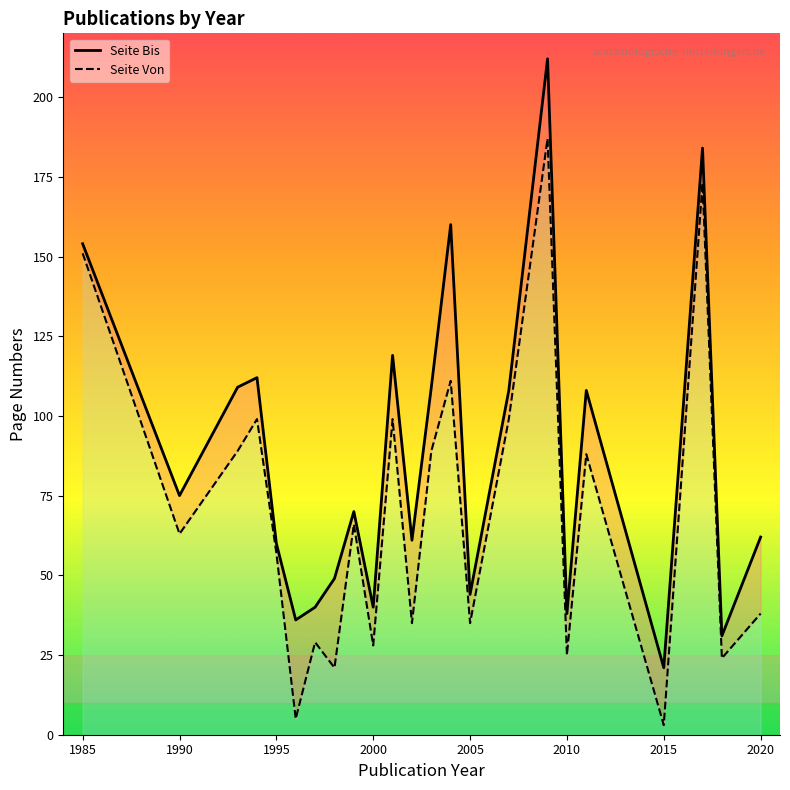

Rank the series by their average value, from highest to lowest.

Seite Bis, Seite Von